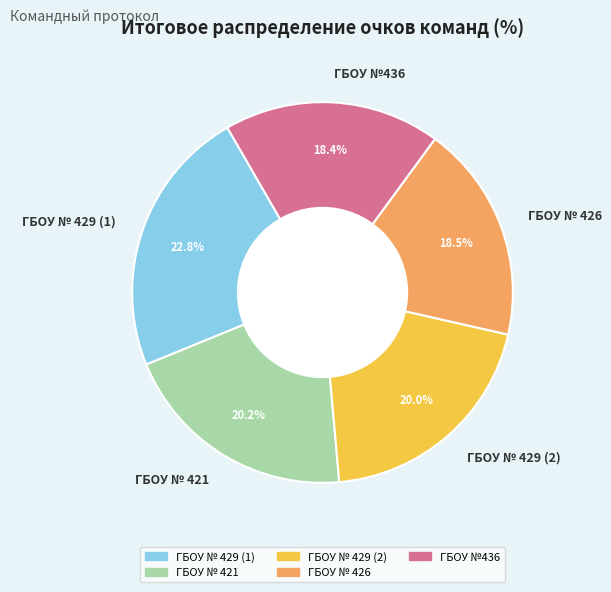

What percentage is NOT represented by ГБОУ № 429 (1)?

77.2%